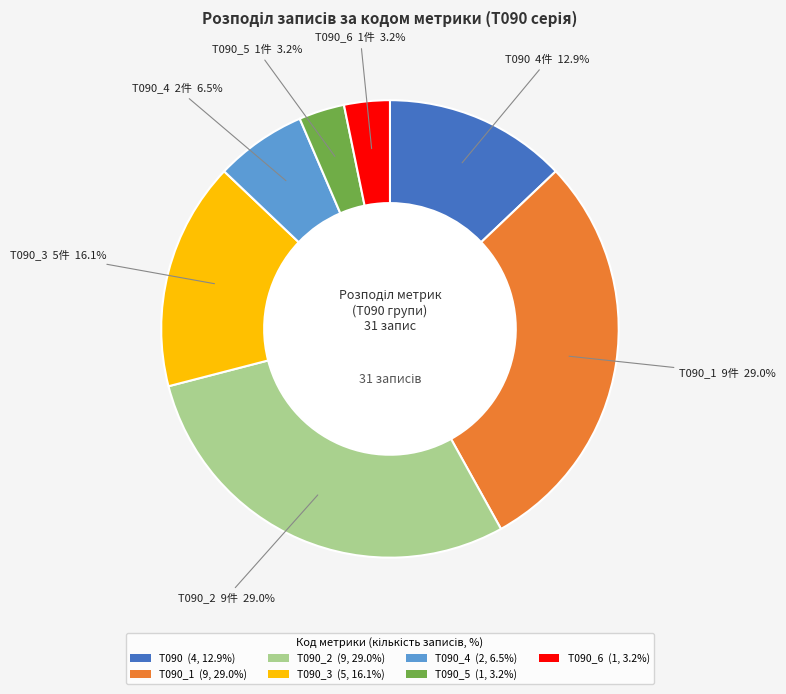

Approximately how many times larger is the value at T090_3 (5, 16.1%) compared to T090_2 (9, 29.0%)?

0.6